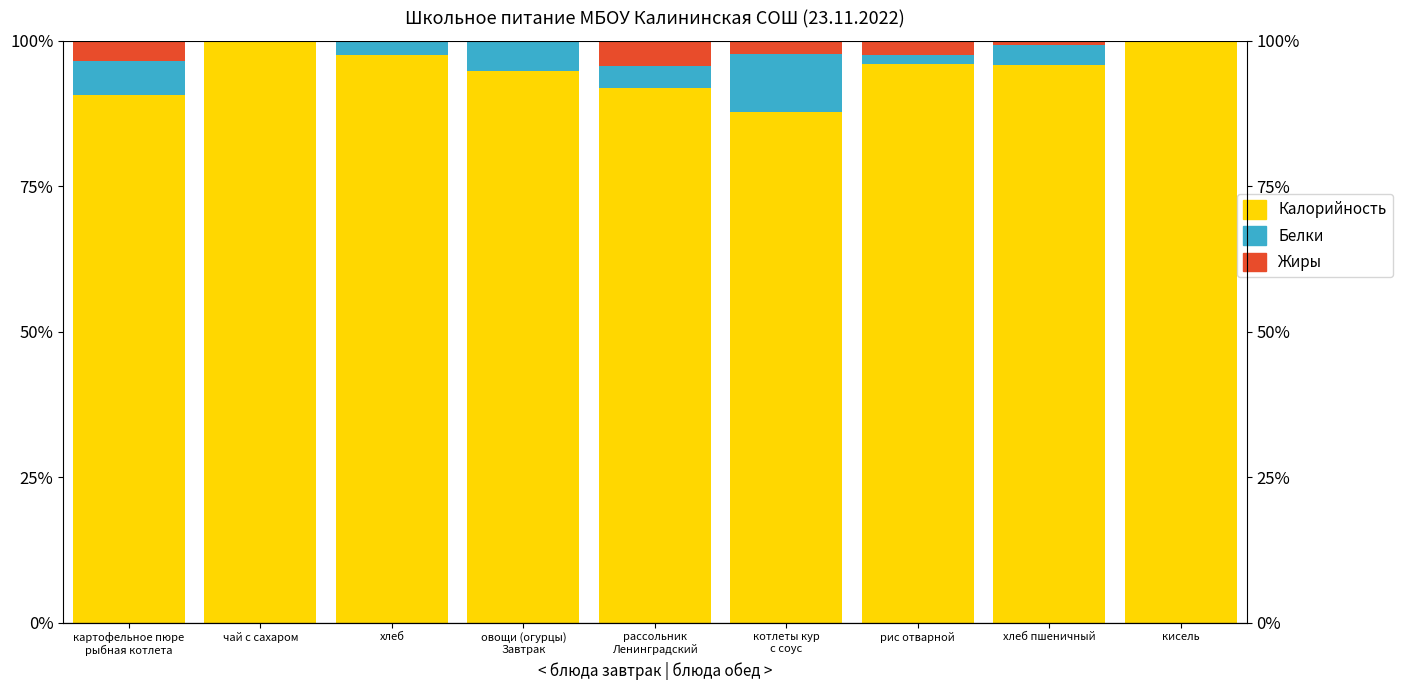

Which has a higher value, овощи (огурцы)
Завтрак or котлеты кур
с соус?

овощи (огурцы)
Завтрак